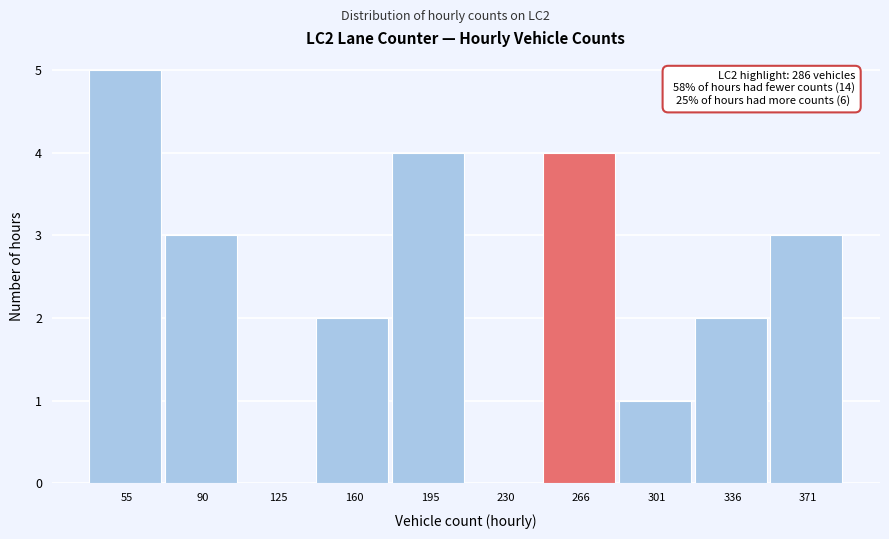

Reading left to right, extract all data points from this chart.

55=5	90=3	125=0	160=2	195=4	230=0	266=4	301=1	336=2	371=3